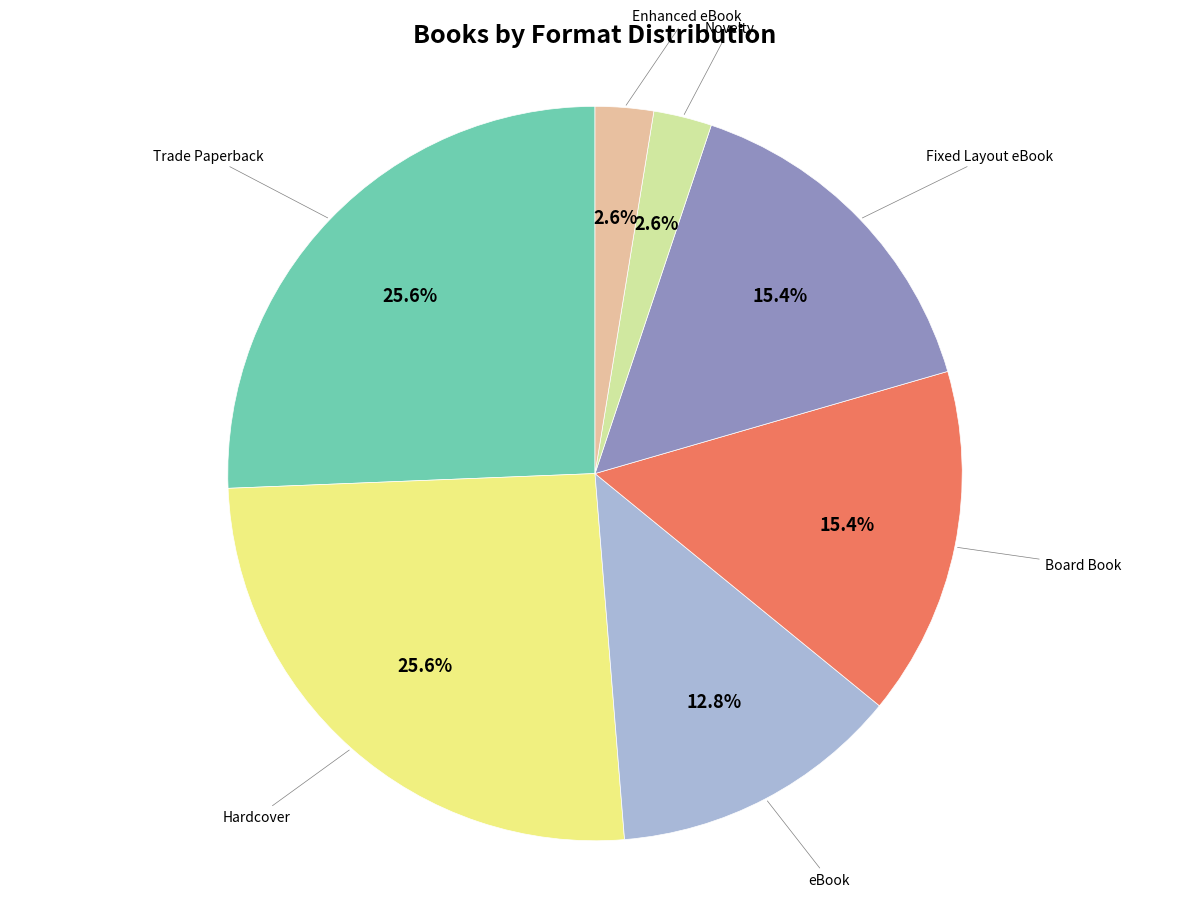

How many segments does this pie chart have?

7